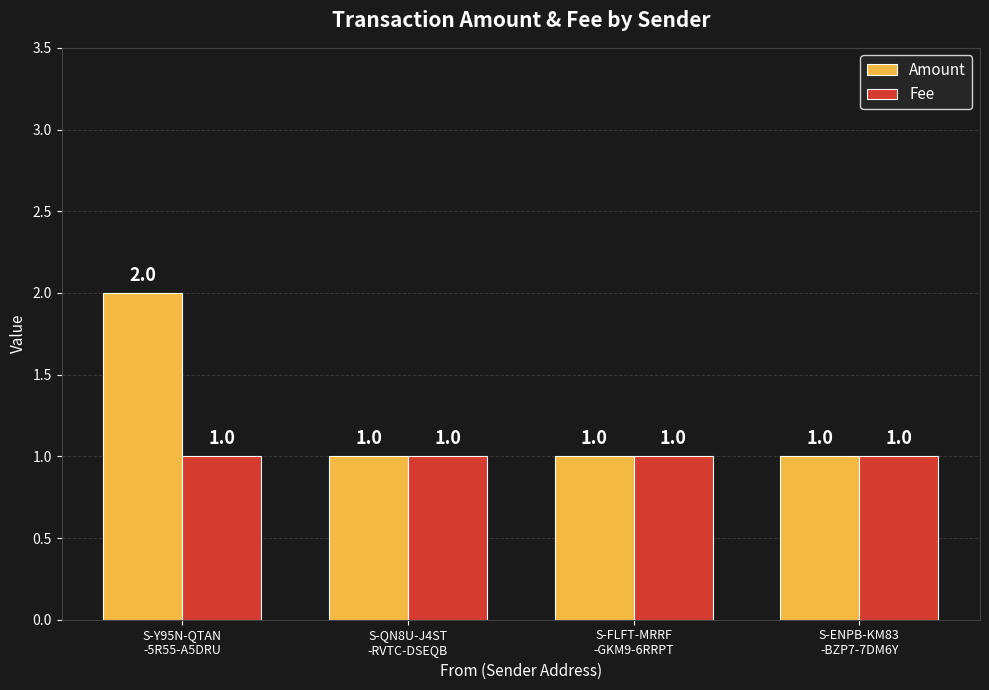

Reading right to left, what are all the values shown in this chart?

Amount: 1	1	1	2
Fee: 1	1	1	1